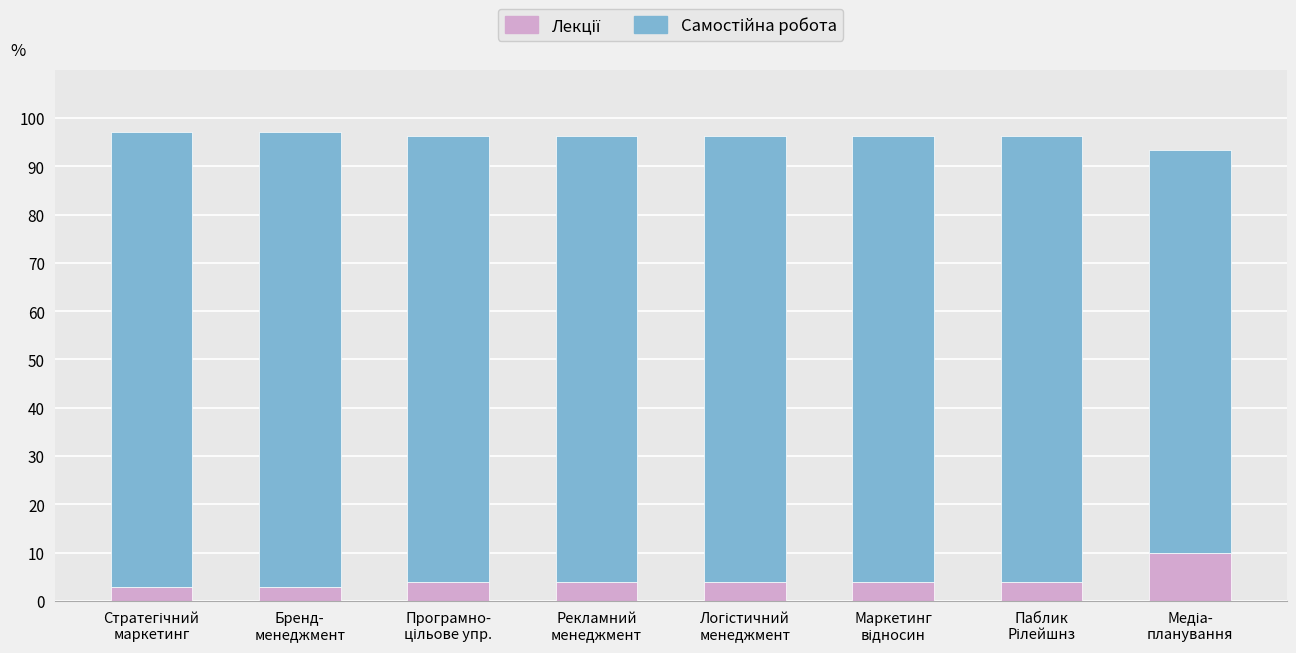

List the series in order of their peak value, lowest first.

Лекції, Самостійна робота